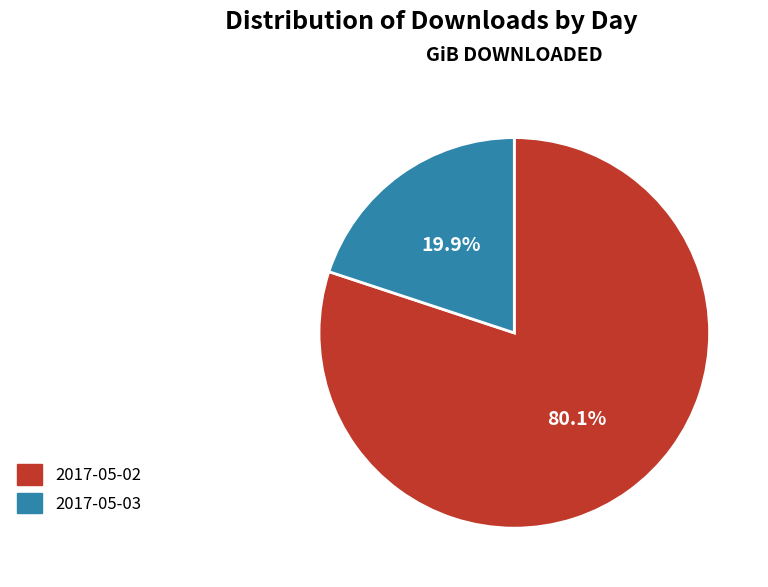

What is the smallest slice in the pie chart?

2017-05-03